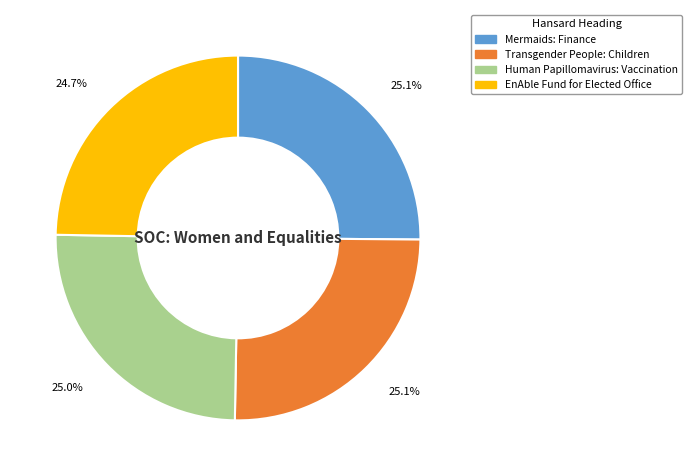

Count the number of slices in the pie.

4